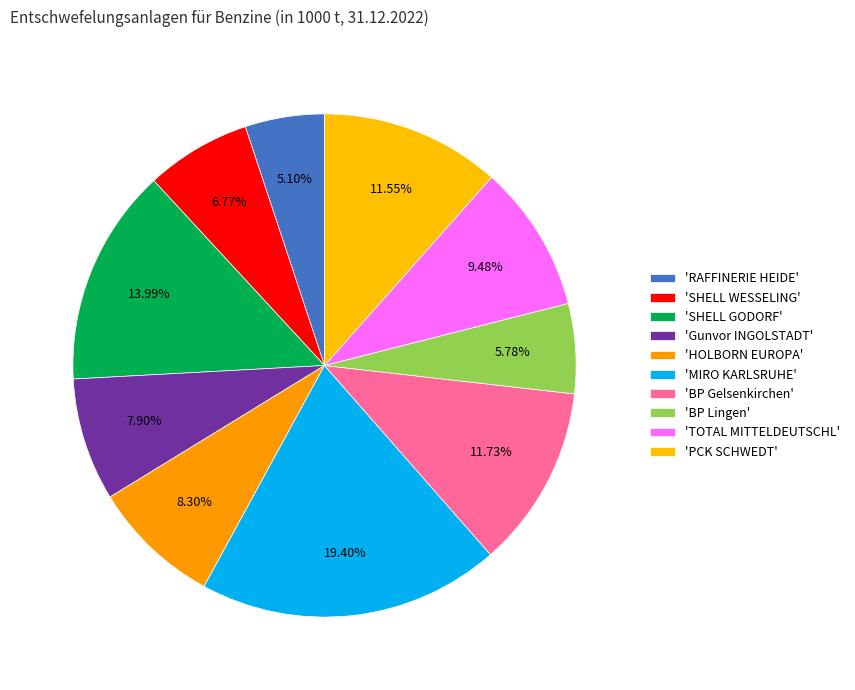

Which category has the smallest portion of the pie?

RAFFINERIE HEIDE